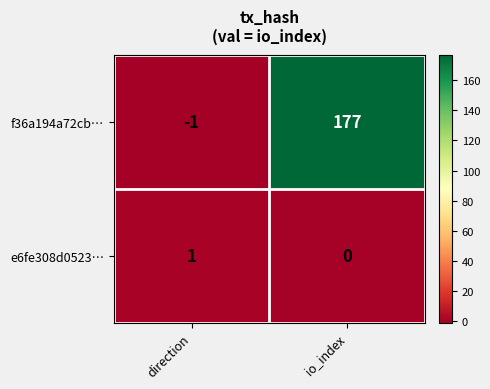

Reading left to right, transcribe all the data shown in this chart.

f36a194a72cb…: -1	177
e6fe308d0523…: 1	0